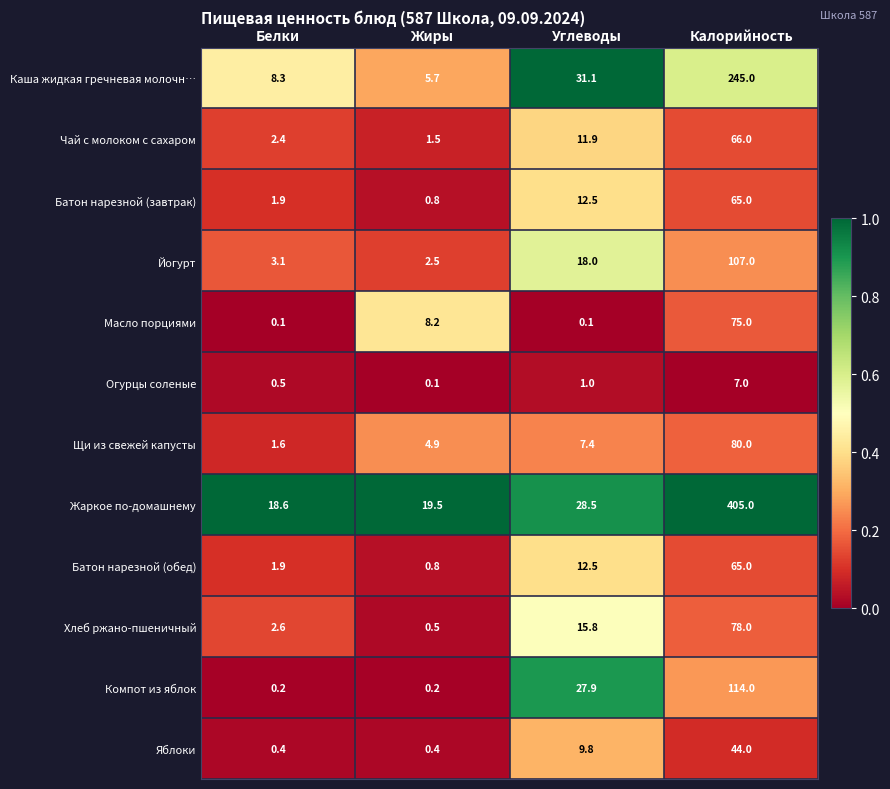

True or false: Щи из свежей капусты has a value of 80.0 at Калорийность.

True